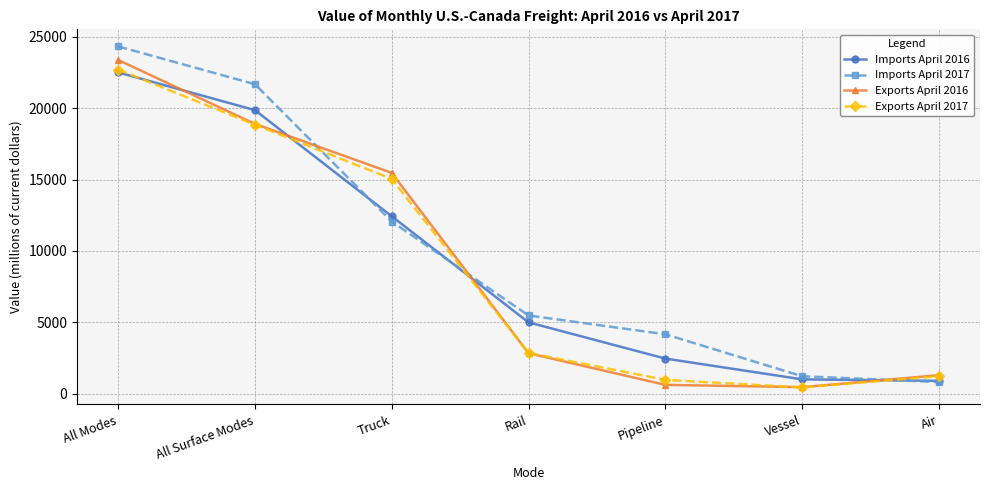

What is the total value across all series at Air?

4196